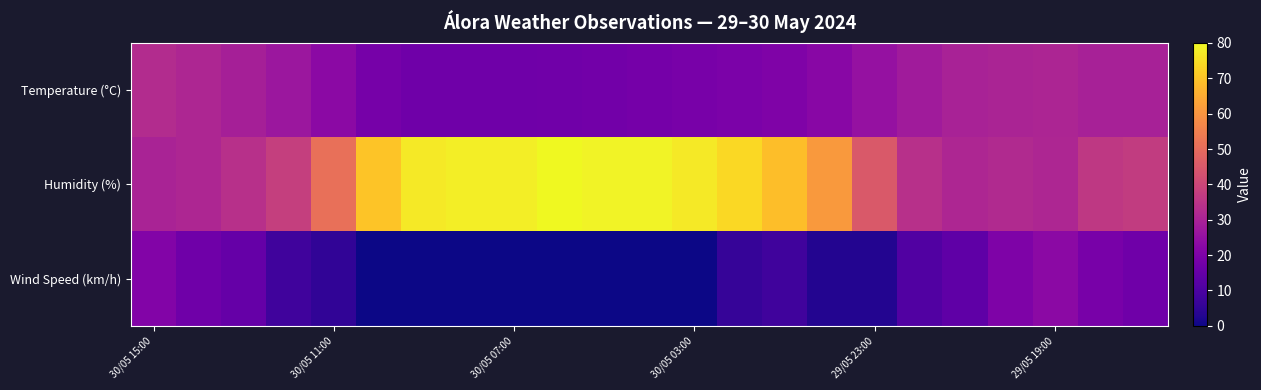

How many categories are shown in the chart?

23